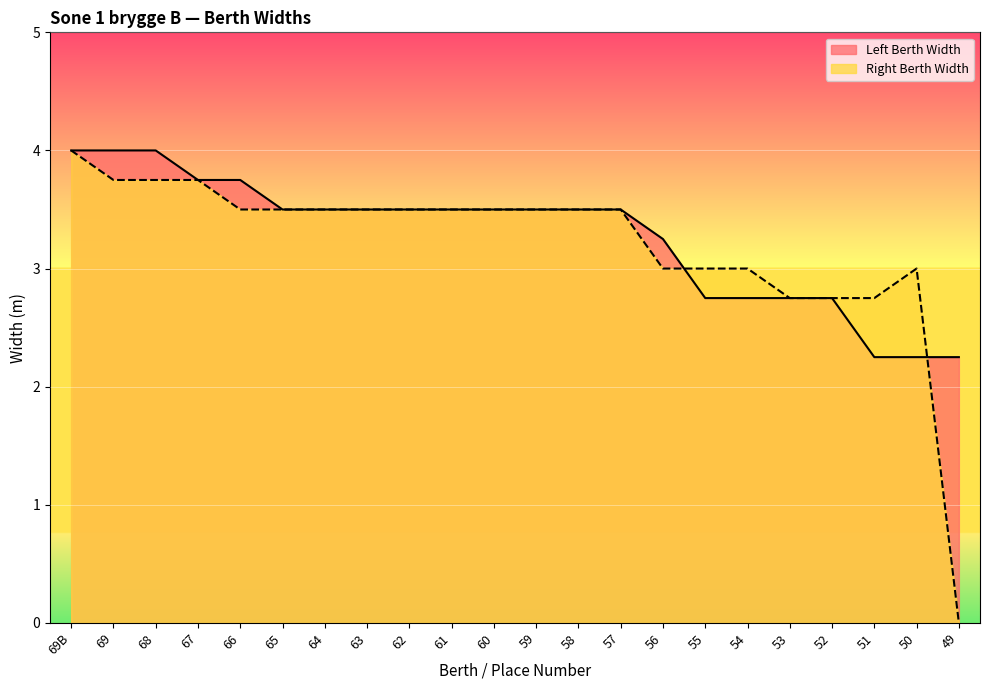

Reading left to right, list all the values displayed in this chart.

Left Berth Width: 69B=4.0	69=4.0	68=4.0	67=3.8	66=3.8	65=3.5	64=3.5	63=3.5	62=3.5	61=3.5	60=3.5	59=3.5	58=3.5	57=3.5	56=3.2	55=2.8	54=2.8	53=2.8	52=2.8	51=2.2	50=2.2	49=2.2
Right Berth Width: 69B=4.0	69=3.8	68=3.8	67=3.8	66=3.5	65=3.5	64=3.5	63=3.5	62=3.5	61=3.5	60=3.5	59=3.5	58=3.5	57=3.5	56=3.0	55=3.0	54=3.0	53=2.8	52=2.8	51=2.8	50=3.0	49=0.0